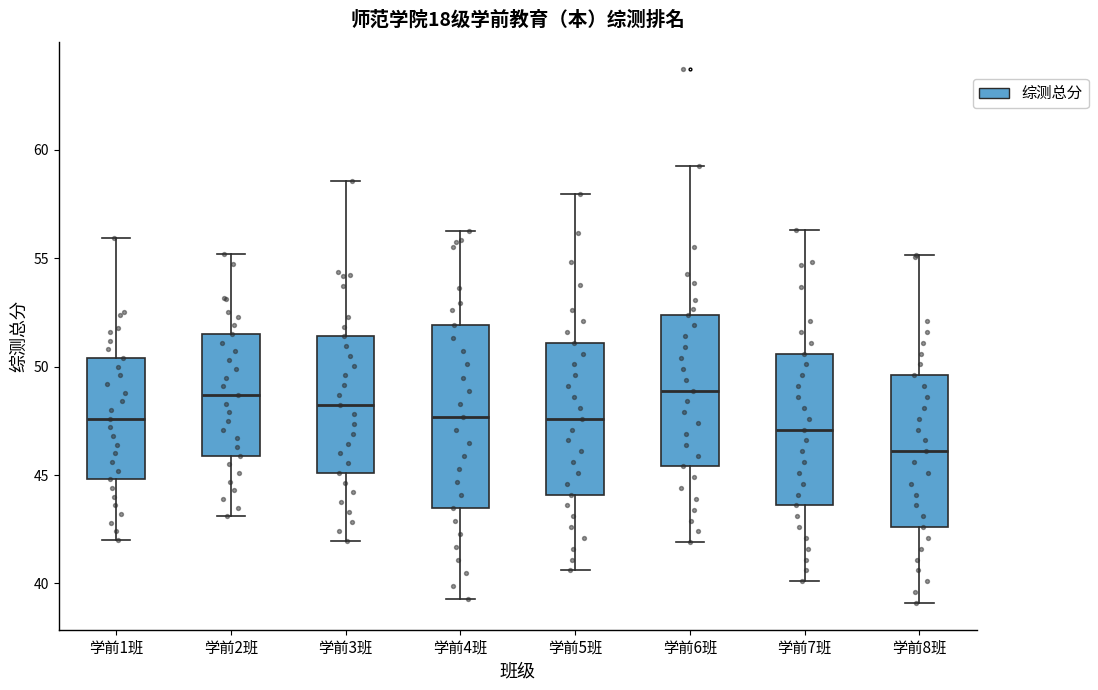

Which box's median line is the lowest?

学前8班